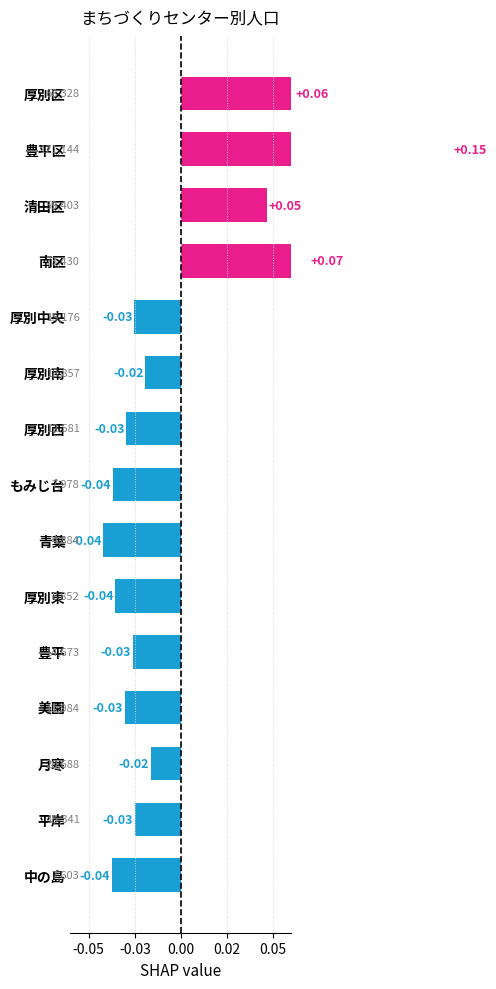

What is the greatest value displayed?

0.1